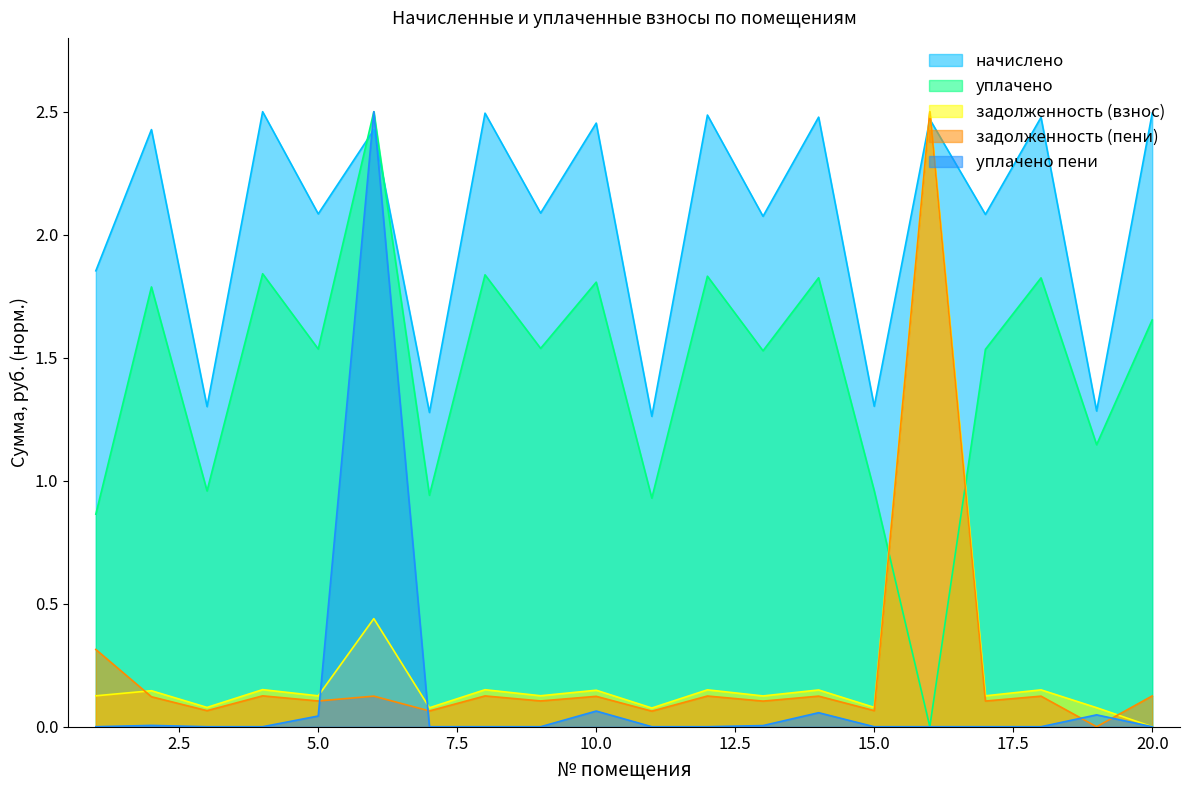

How many intersections are there between уплачено пени and задолженность (взнос)?

2